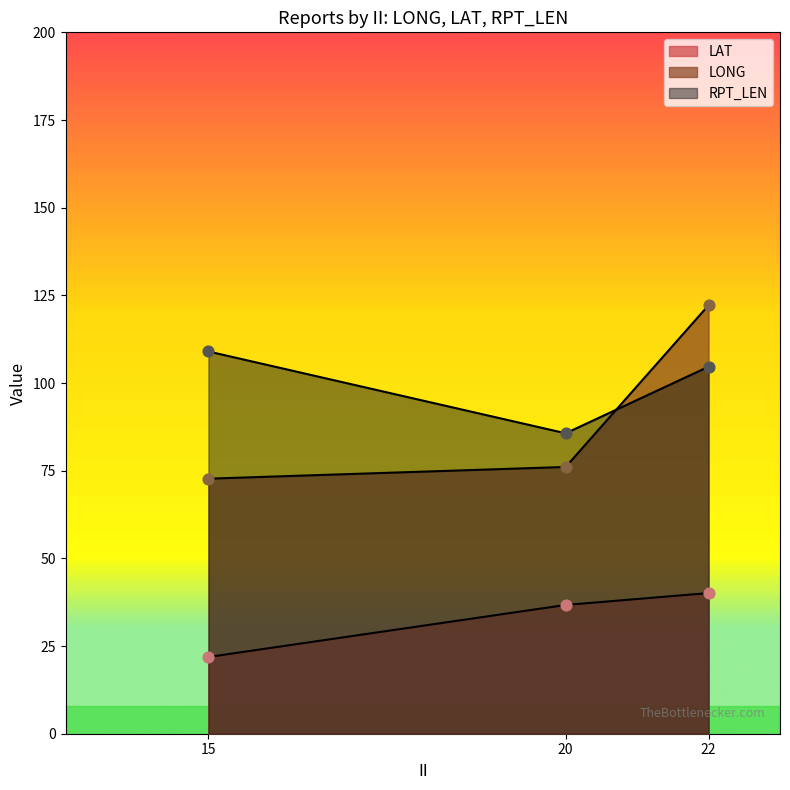

Which series contains the lowest Y value?

LAT